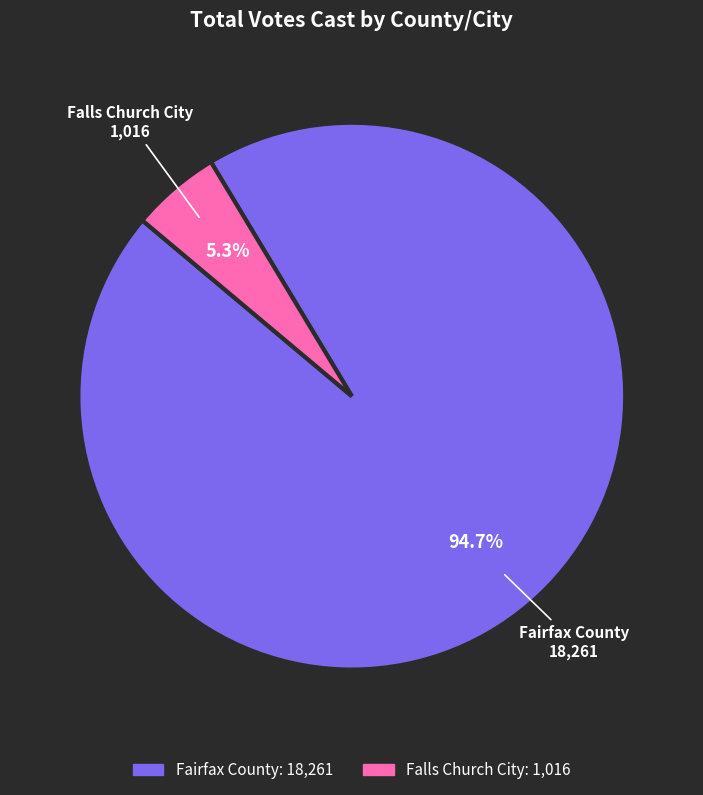

The Fairfax County slice represents 95% of the pie. True or false?

True